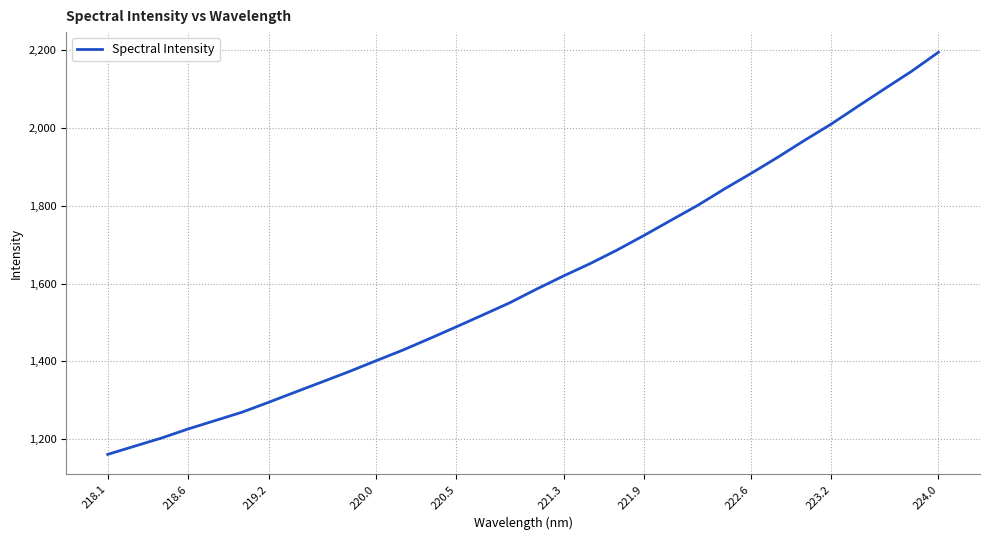

What is the maximum value shown in the chart?

2194.8